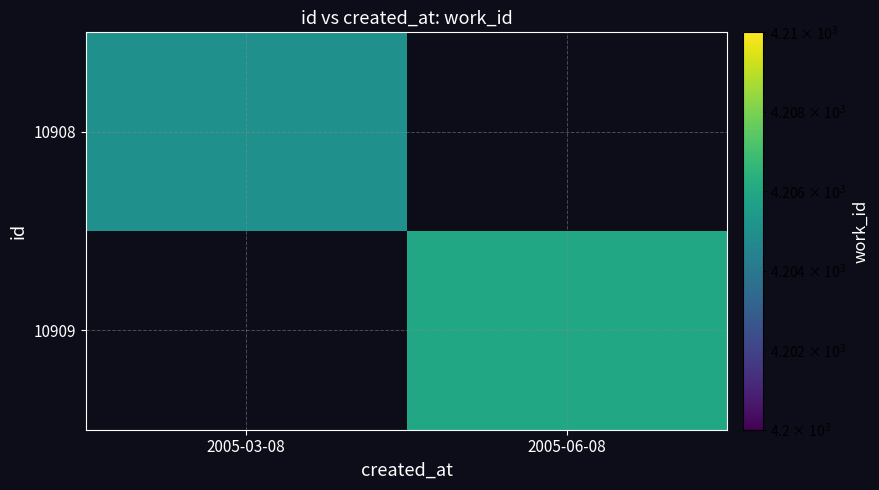

How many series are shown in this chart?

2